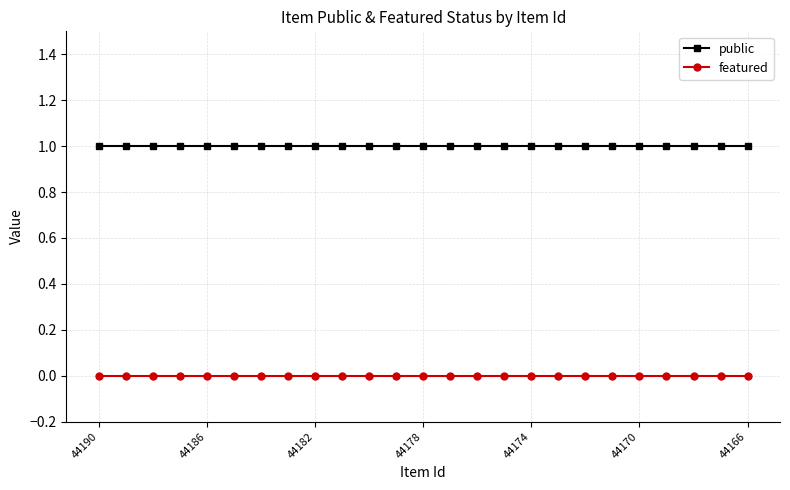

List the series in order of their peak value, highest first.

public, featured